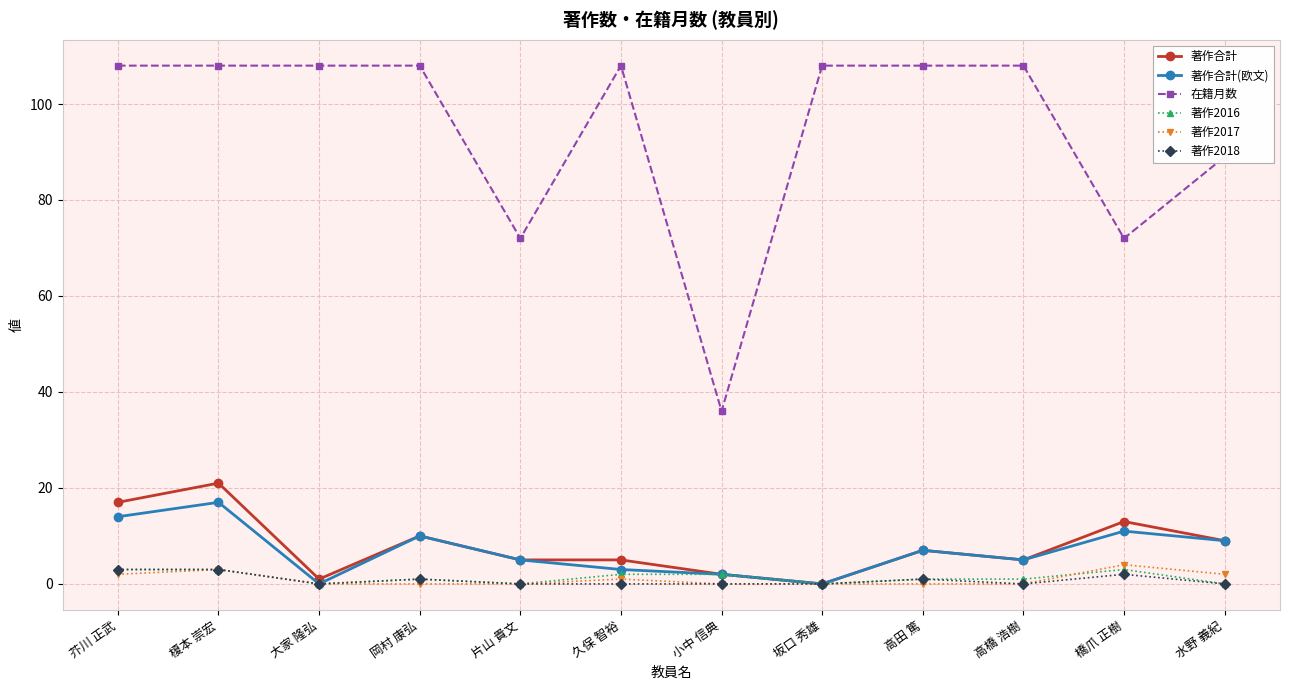

What is the average value of the 著作2016 series?

1